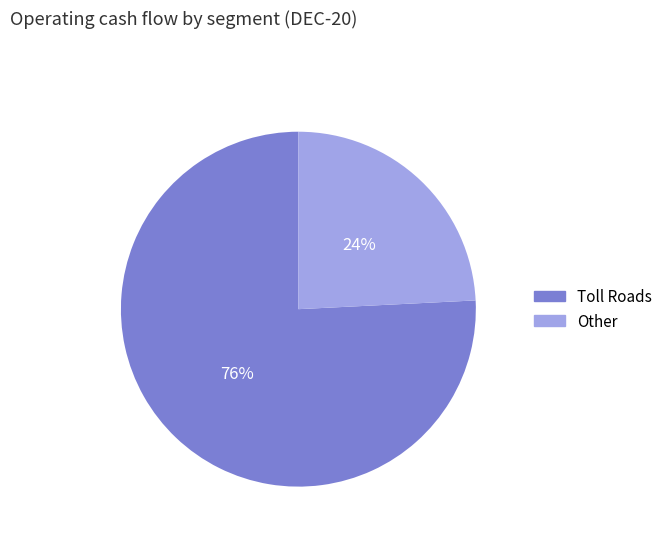

What is the majority slice?

Toll Roads